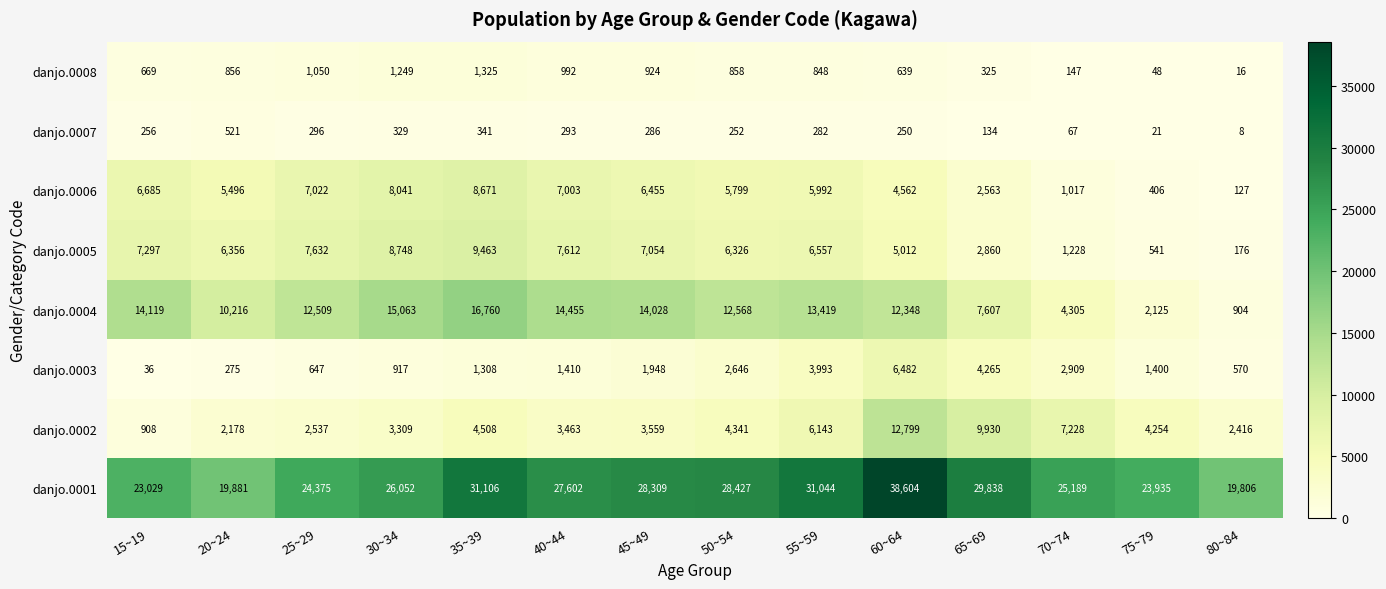

What is the difference between the maximum and minimum values in the danjo.0001 series?

18798